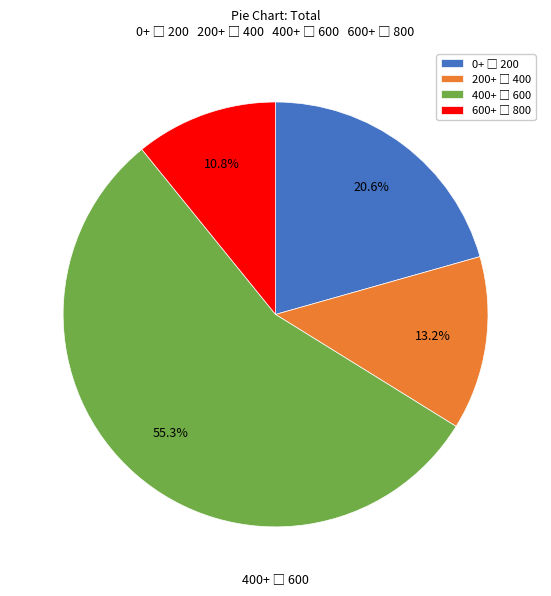

Is there a majority slice in this chart?

Yes